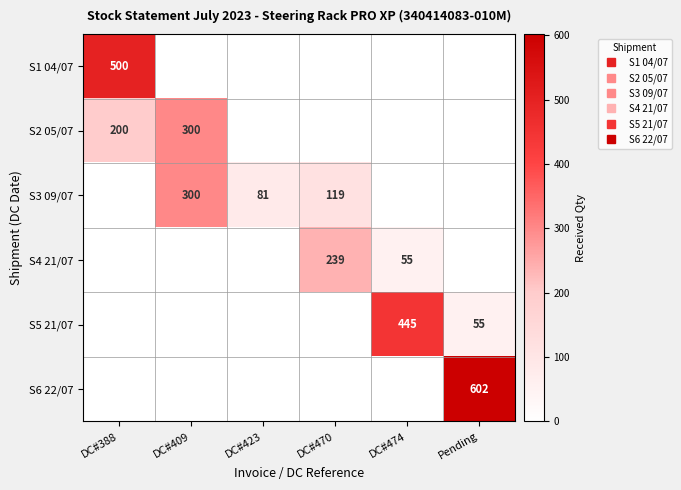

Rank the series at Pending from lowest to highest value.

S1 04/07, S2 05/07, S3 09/07, S4 21/07, S5 21/07, S6 22/07